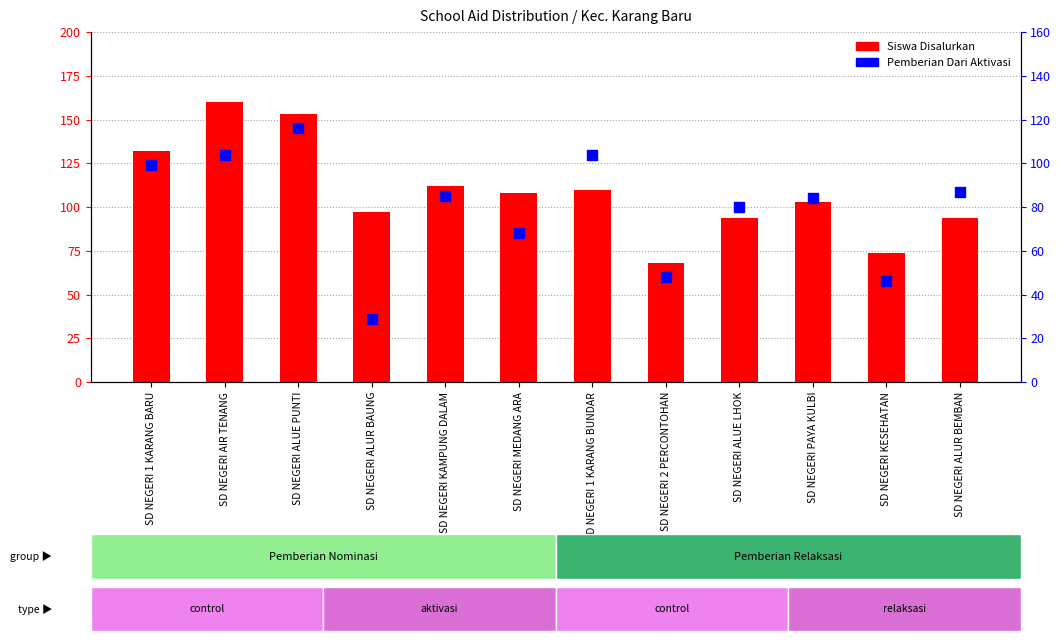

What are all the series names shown in the legend?

Siswa Disalurkan, Pemberian Dari Aktivasi